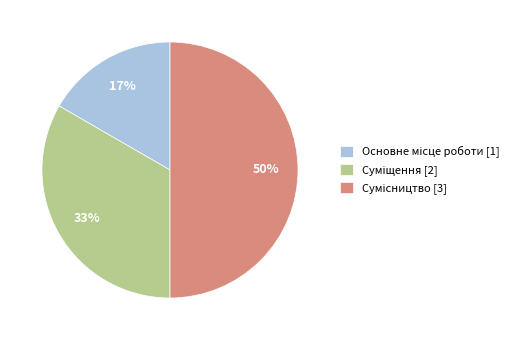

To the nearest percent, what is the average slice percentage?

33%